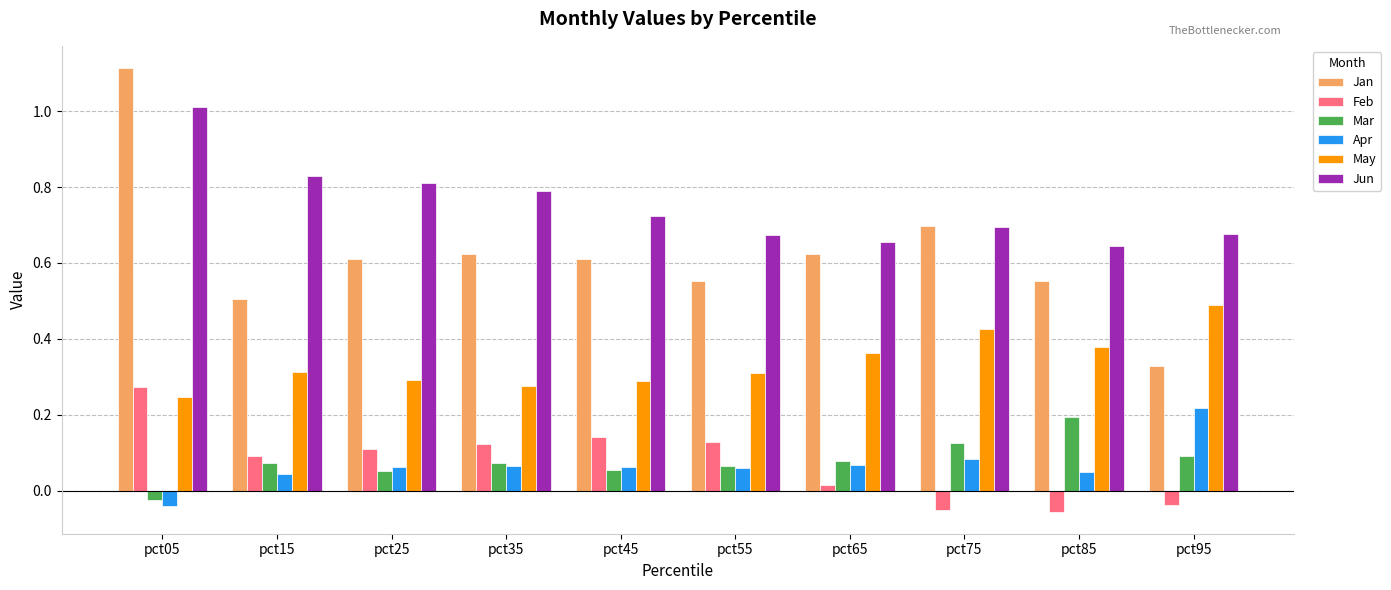

At which label is Jan closest to 0?

pct95